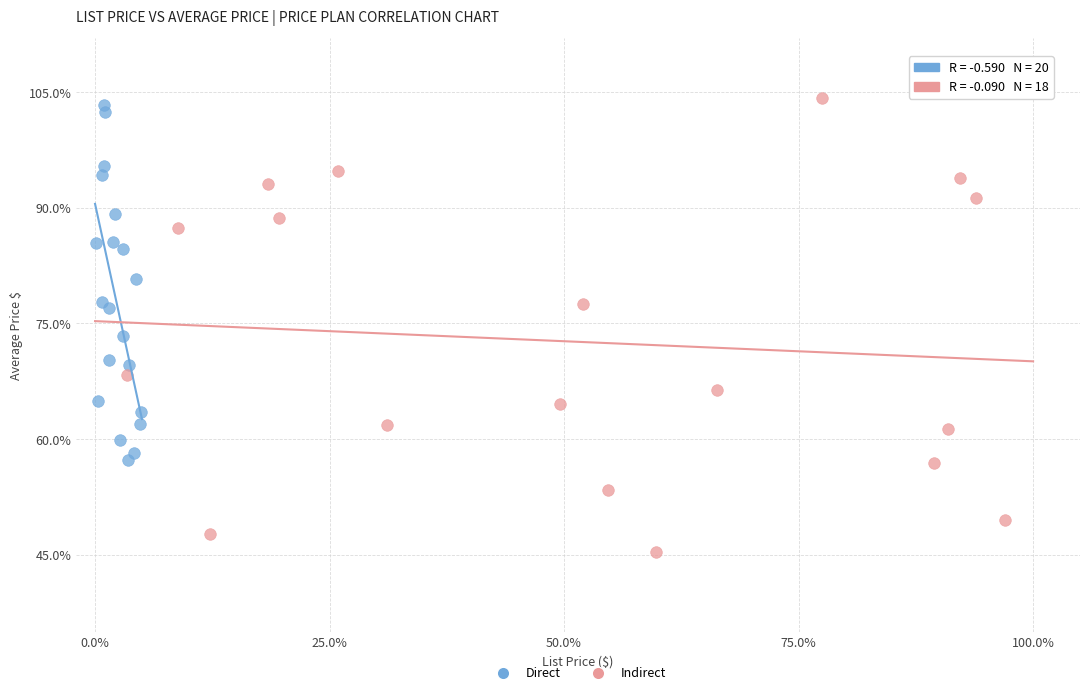

Which series has the largest Y range (max minus min)?

Indirect